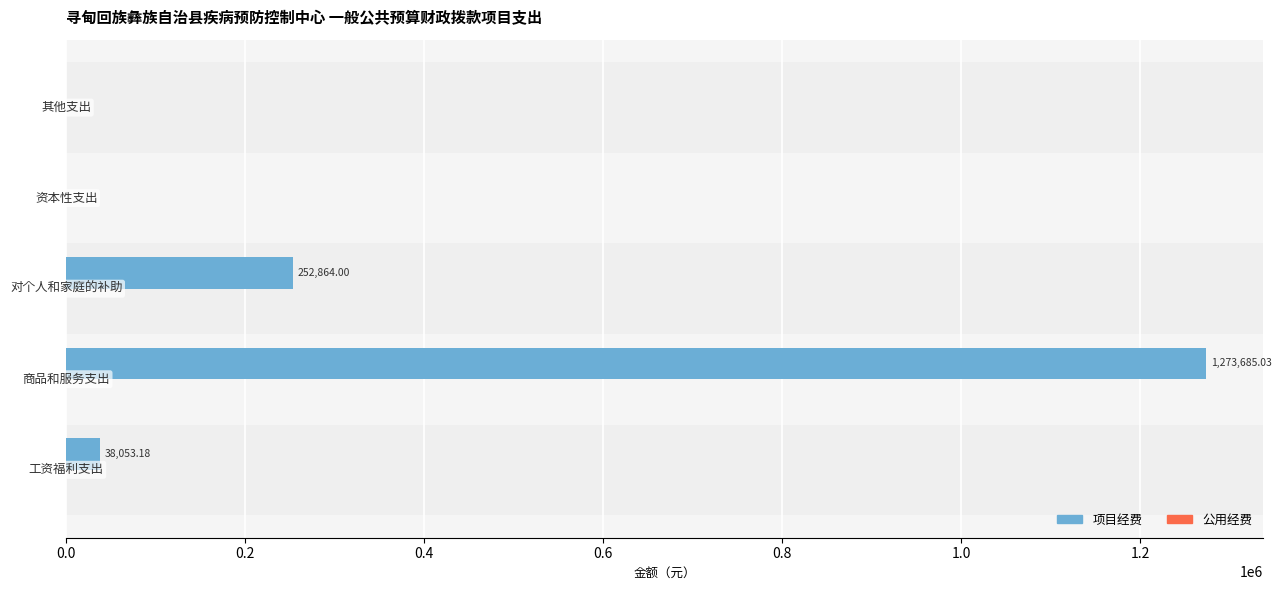

Count the number of data series in this chart.

1